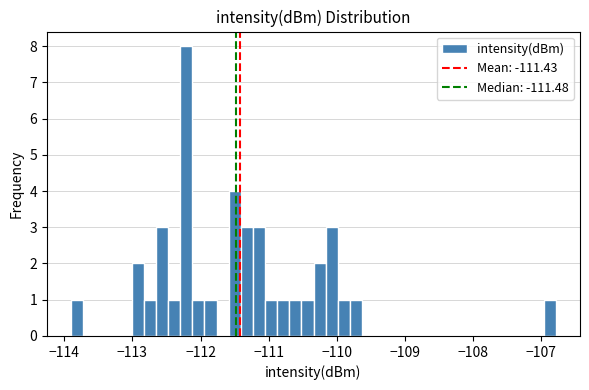

Read against the x-axis, roughly where is the centre of the tallest bar?

-112.2